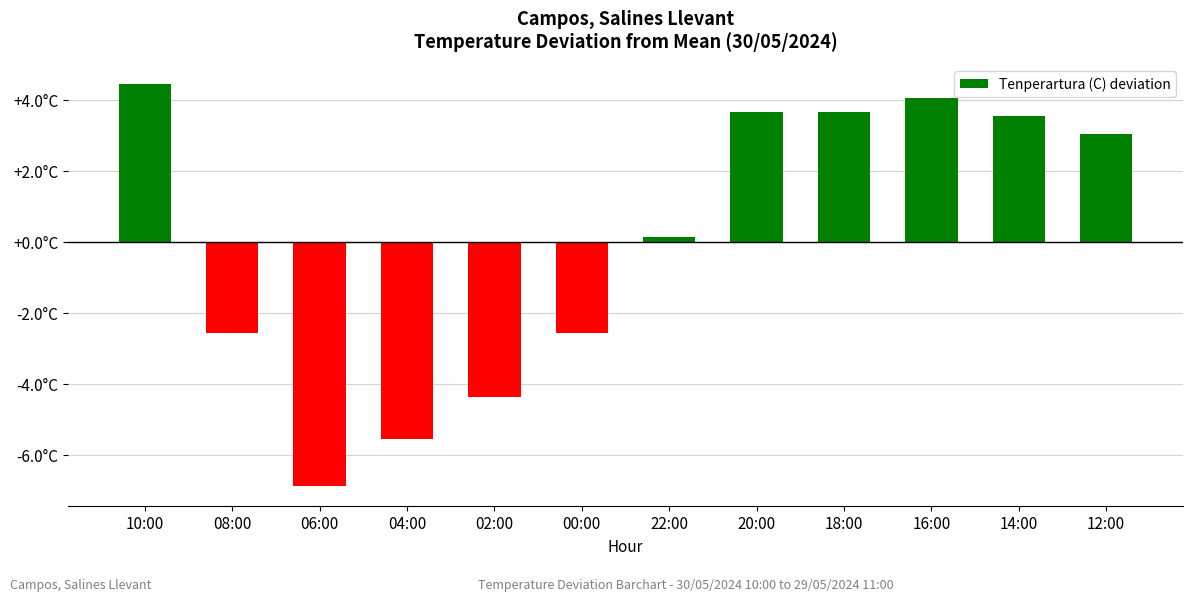

Reading right to left, list all the values displayed in this chart.

12:00=3.0	14:00=3.5	16:00=4.0	18:00=3.6	20:00=3.6	22:00=0.1	00:00=-2.6	02:00=-4.4	04:00=-5.6	06:00=-6.9	08:00=-2.6	10:00=4.4